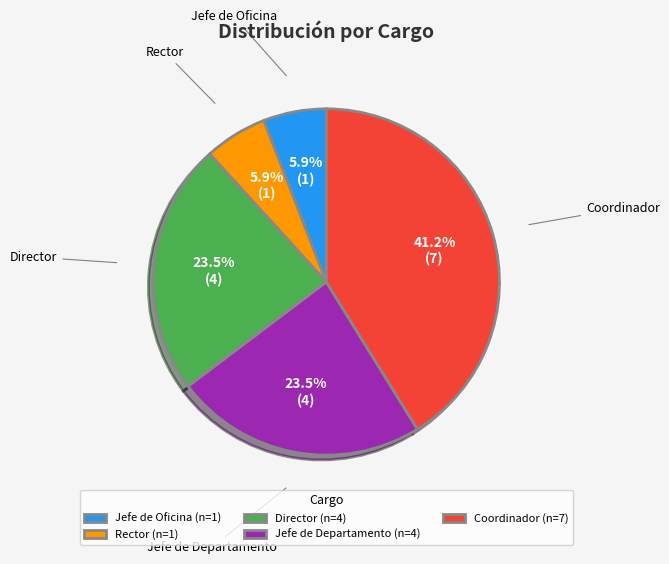

How many slices are in this pie chart?

5